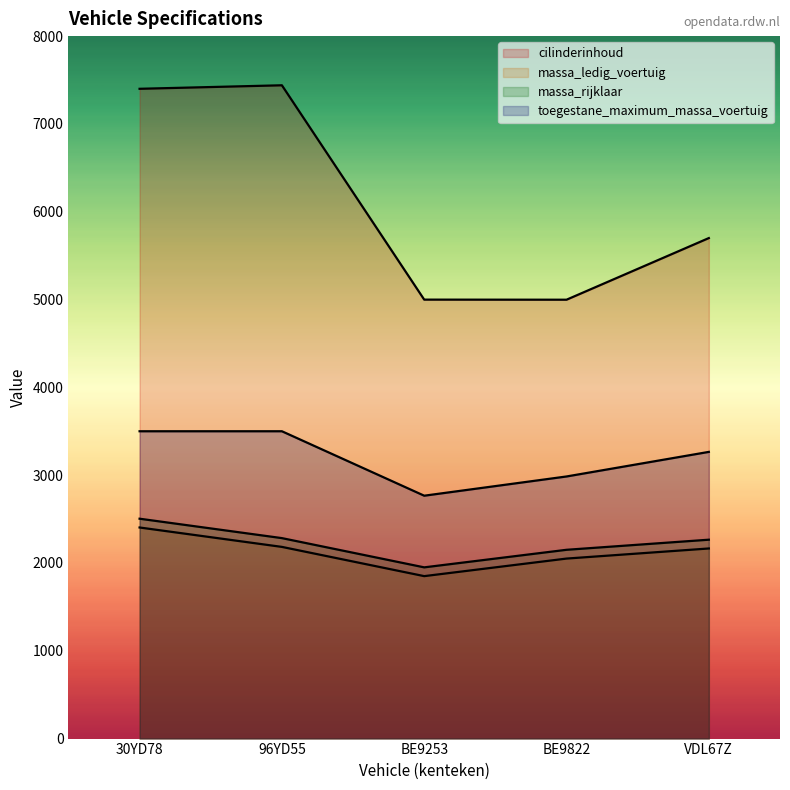

Does the chart have visible grid lines?

No